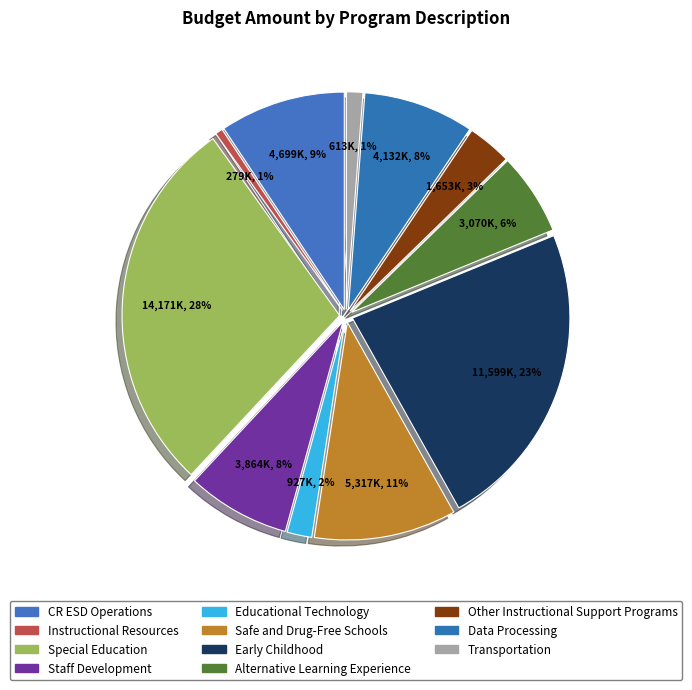

Combined, what portion of the pie is Instructional Resources and Educational Technology?

2.4%